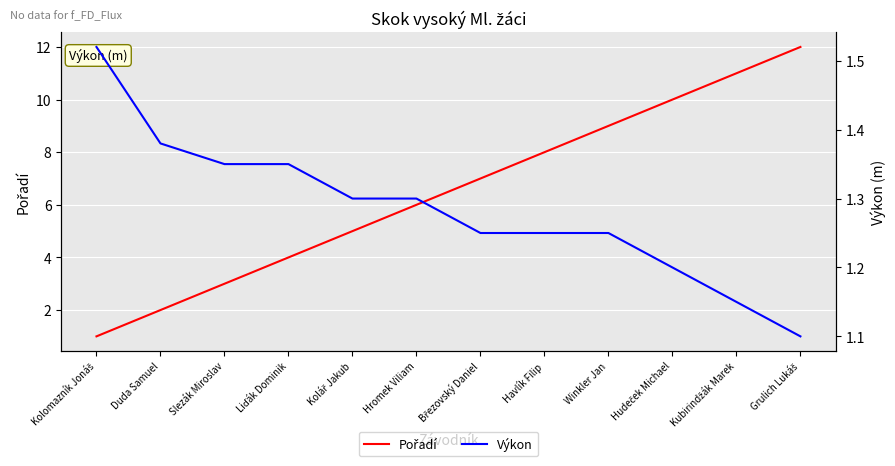

What position from the left is Hudeček Michael?

10